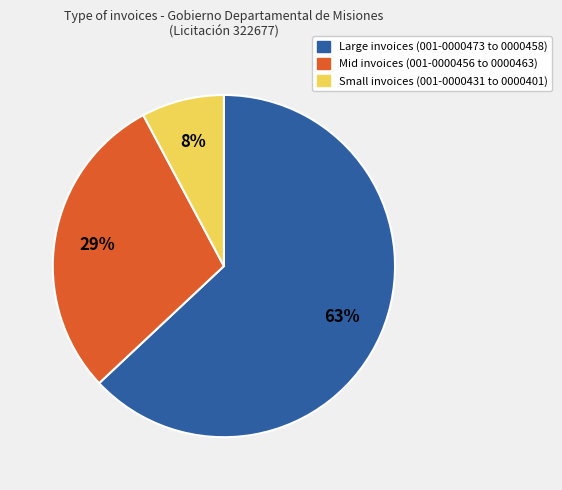

To the nearest percent, what is the difference between the largest and smallest slice percentages?

55%